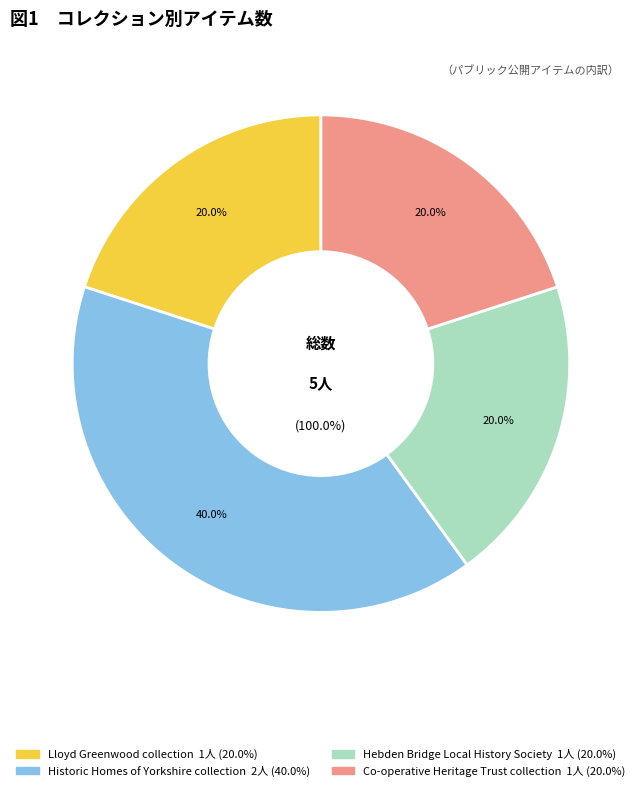

To the nearest percent, what portion does Hebden Bridge Local History Society represent?

20%